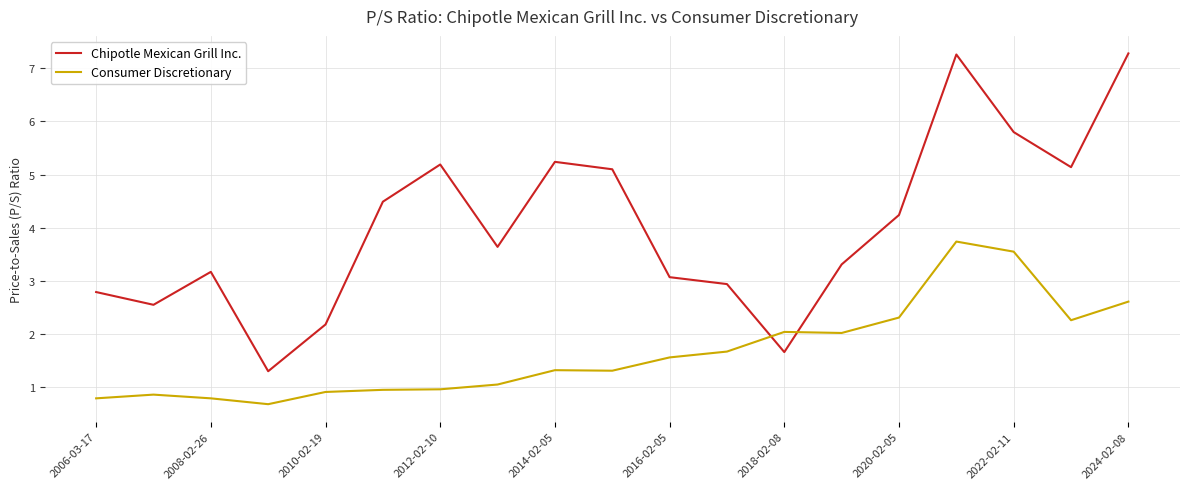

Rank the series by their maximum value, from highest to lowest.

Chipotle Mexican Grill Inc., Consumer Discretionary